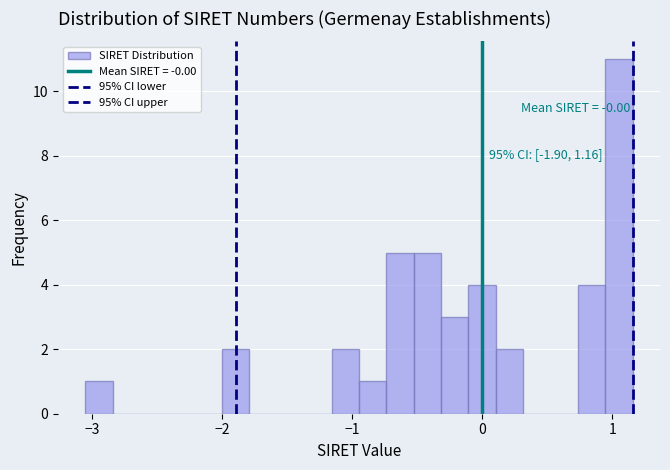

Read against the x-axis, roughly where is the centre of the tallest bar?

1.1